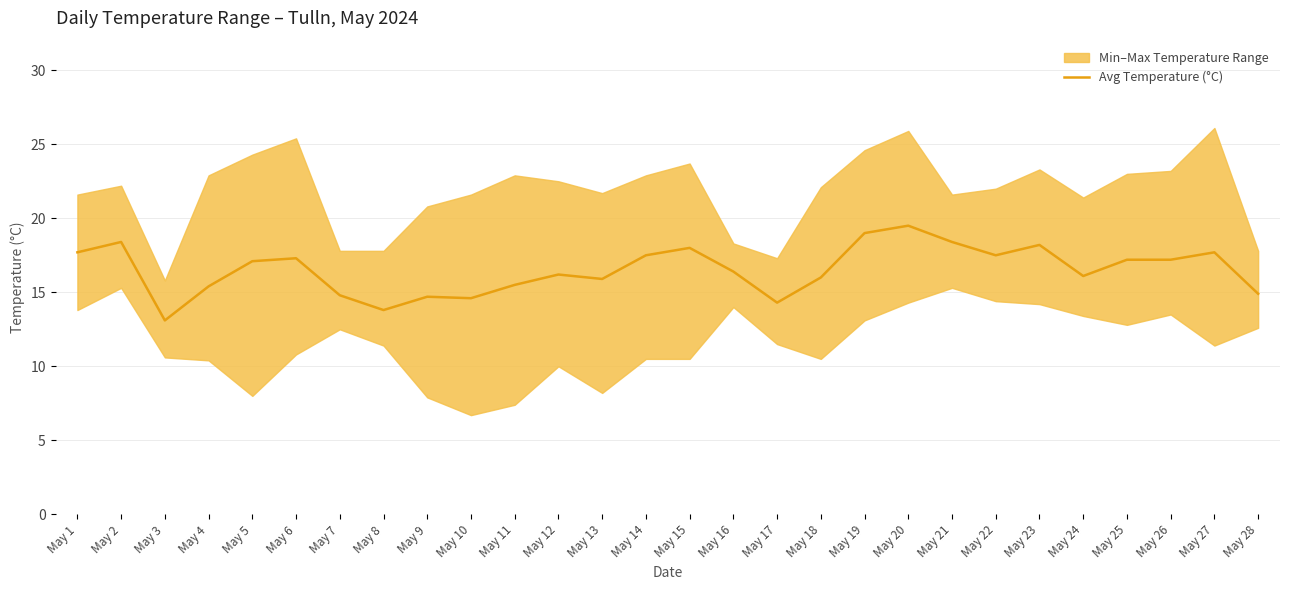

Where is the first local maximum?

May 2